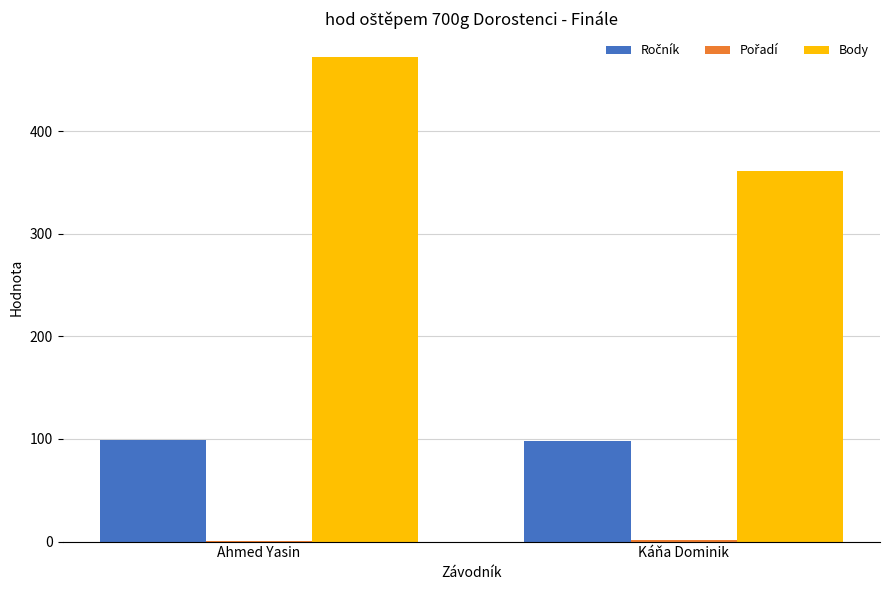

Which series changed the most between Ahmed Yasin and Káňa Dominik?

Body